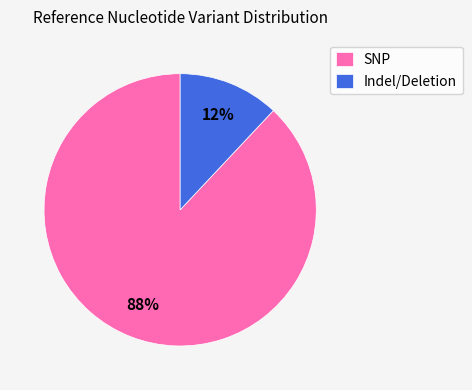

Does any single category account for the majority?

Yes